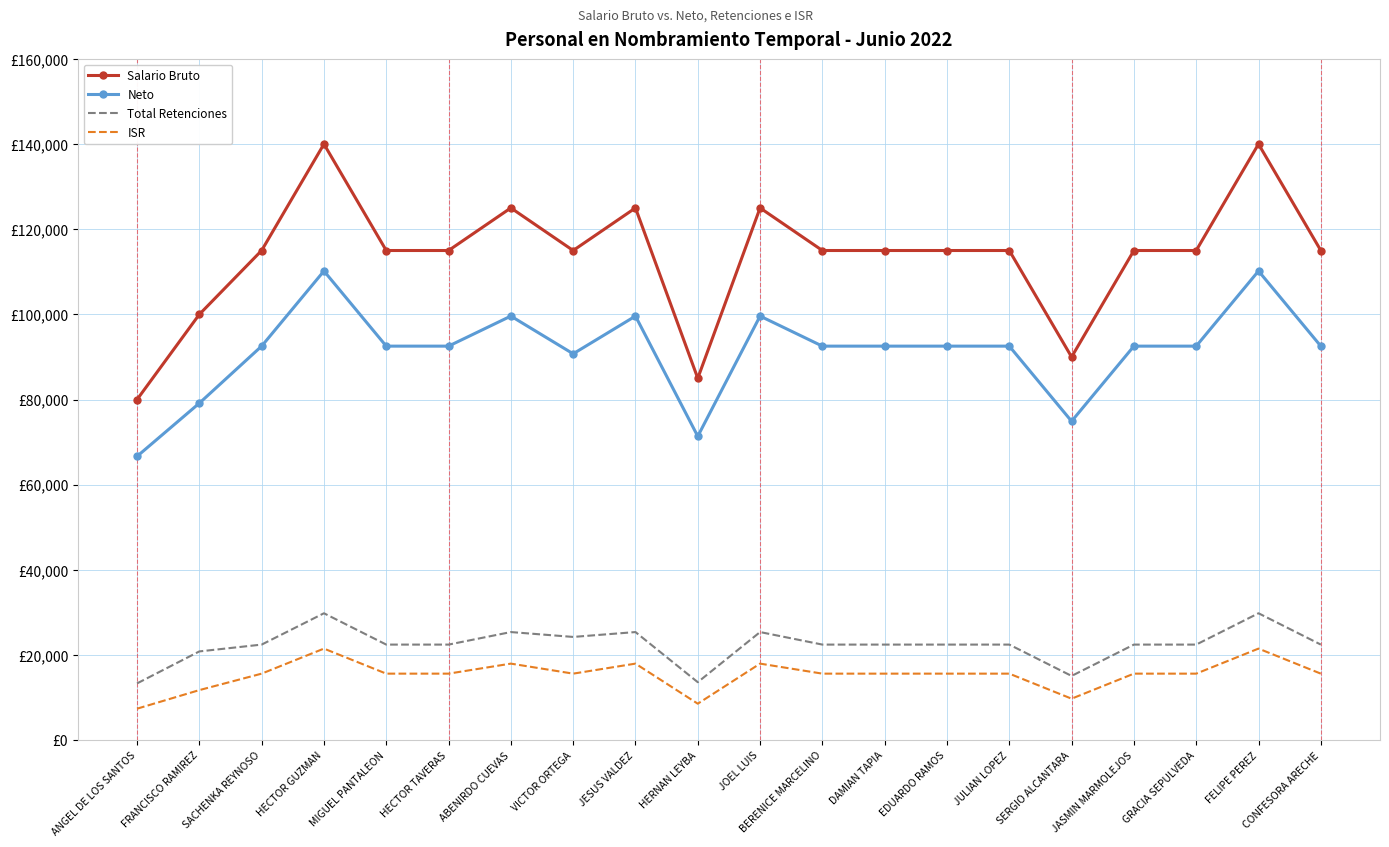

Where is Total Retenciones nearest to the value 21576?

FRANCISCO RAMIREZ